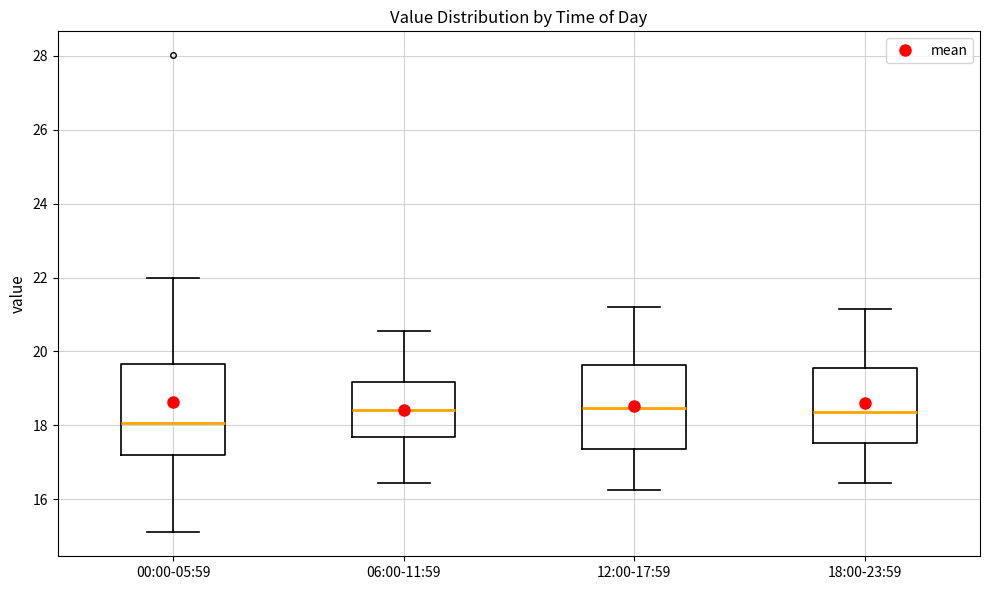

Reading left to right, transcribe this box plot: for each box, give where its median line is, the range the box spans, and where its two whiskers end, as read against the y-axis. The values are not printed on the chart, so give them approximately, as read against the axis.

00:00-05:59: median 18.0, box 17.2 to 19.6, whiskers 15.2 to 22.0
06:00-11:59: median 18.4, box 17.6 to 19.2, whiskers 16.4 to 20.6
12:00-17:59: median 18.4, box 17.4 to 19.6, whiskers 16.2 to 21.2
18:00-23:59: median 18.4, box 17.6 to 19.6, whiskers 16.4 to 21.2